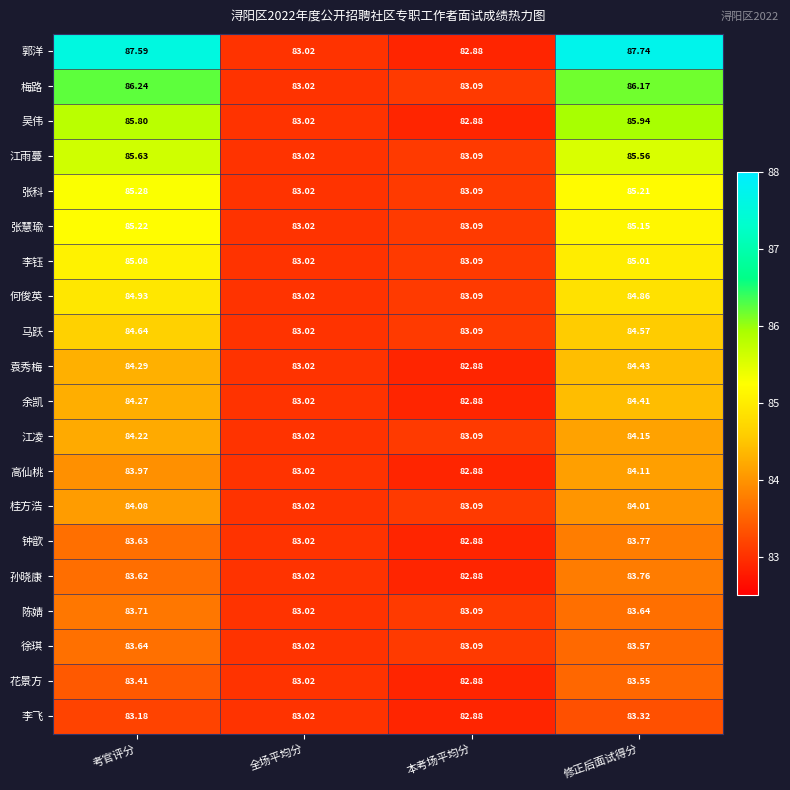

At 修正后面试得分, list the series in order from smallest to largest.

李飞, 花景方, 徐琪, 陈婧, 孙晓康, 钟歆, 桂方浩, 高仙桃, 江凌, 余凯, 袁秀梅, 马跃, 何俊英, 李钰, 张慧瑜, 张科, 江雨蔓, 吴伟, 梅路, 郭洋